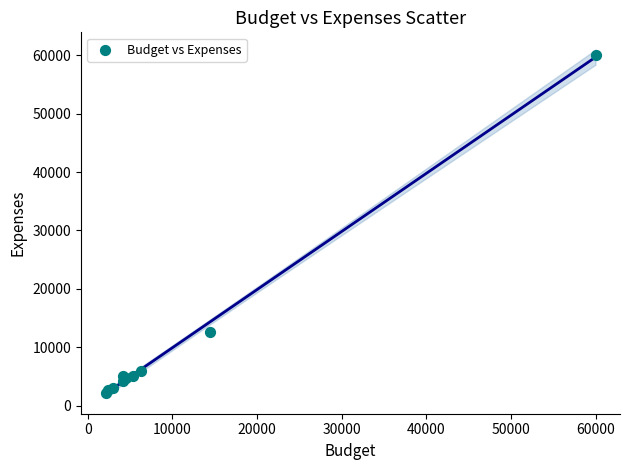

What Y value in the scatter plot is closest to 31110?

12600